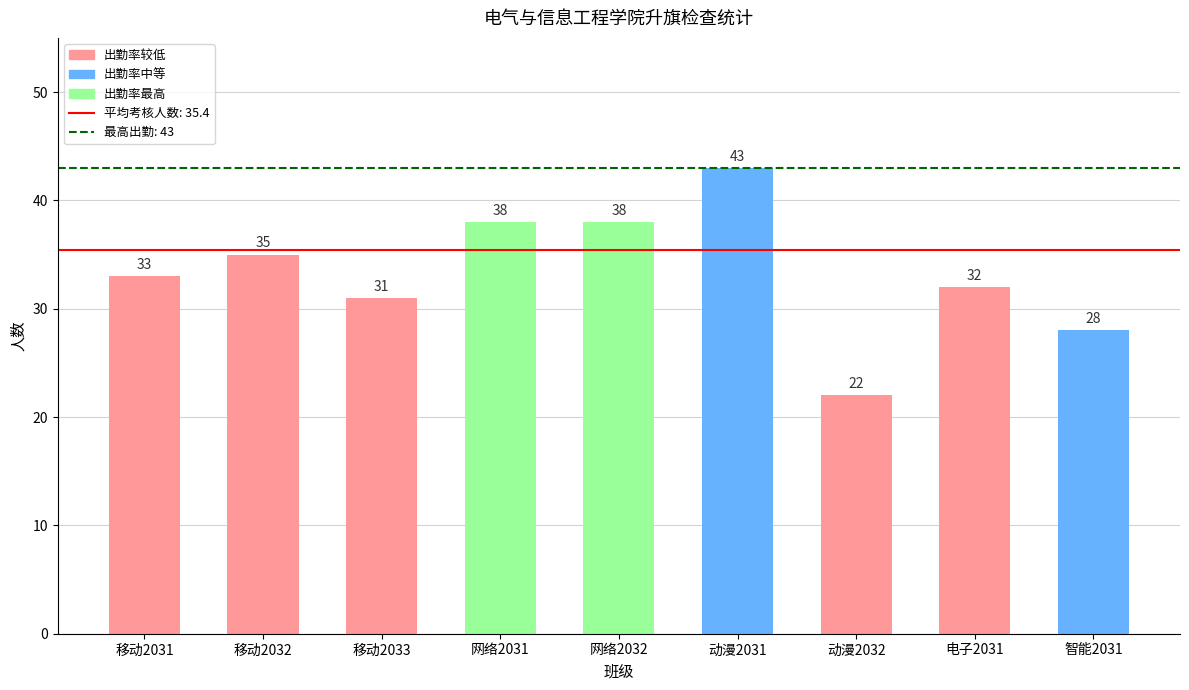

Reading left to right, extract all data points from this chart.

移动2031=33	移动2032=35	移动2033=31	网络2031=38	网络2032=38	动漫2031=43	动漫2032=22	电子2031=32	智能2031=28